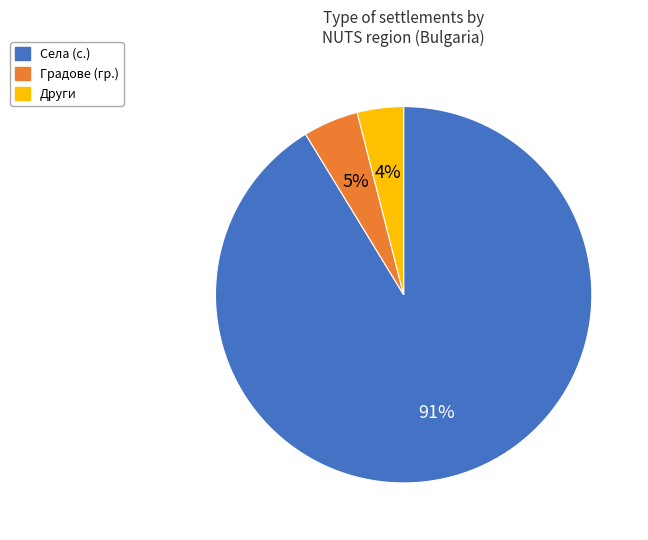

Does any single category account for the majority?

Yes